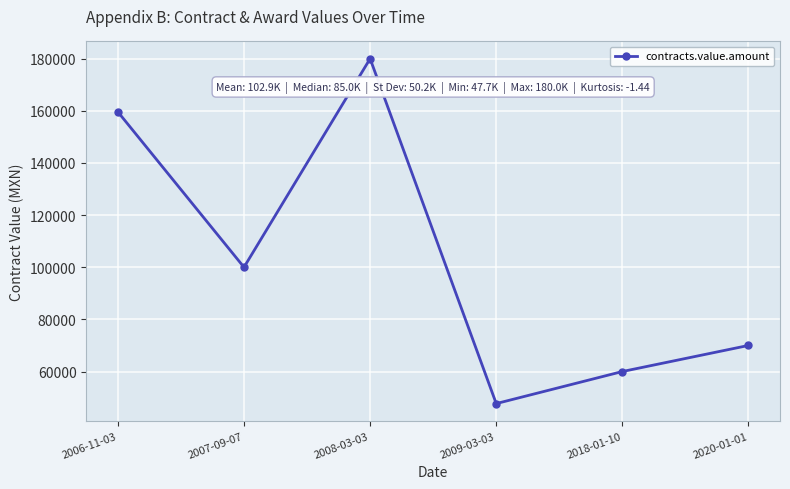

What is the change in value from 2008-03-03 to 2009-03-03?

-132300